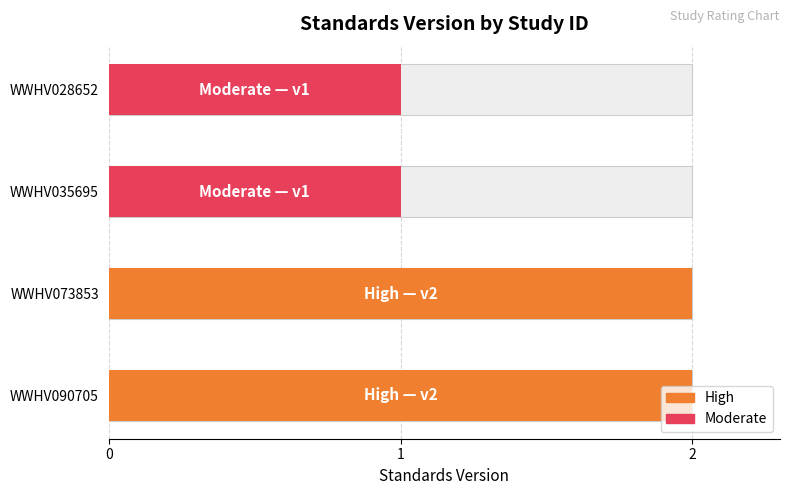

Reading left to right, what are all the values shown in this chart?

WWHV090705=2	WWHV073853=2	WWHV035695=1	WWHV028652=1